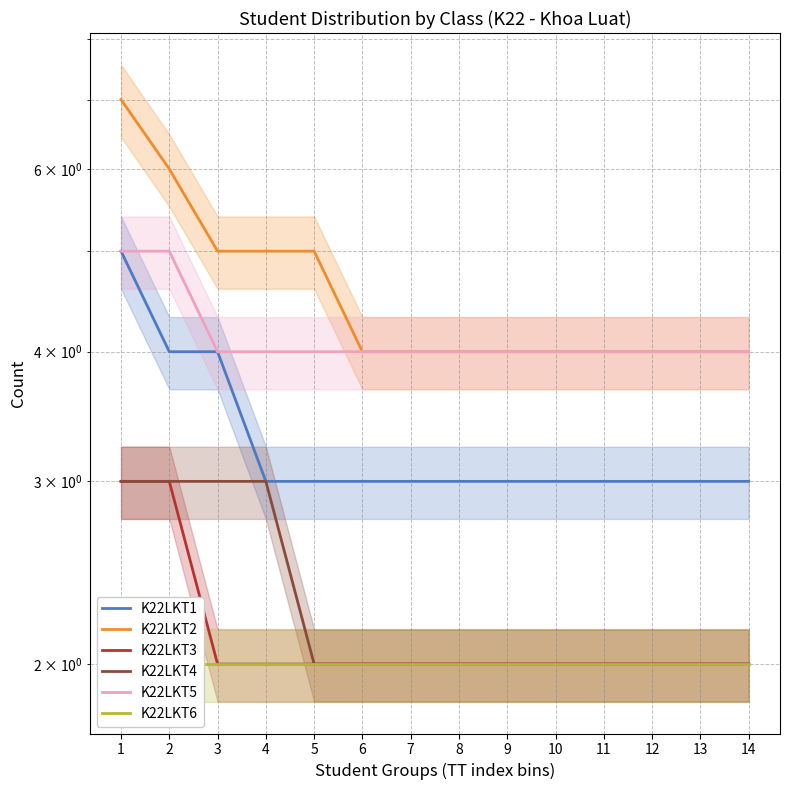

True or false: K22LKT5 has a value of 4 at 8.

True